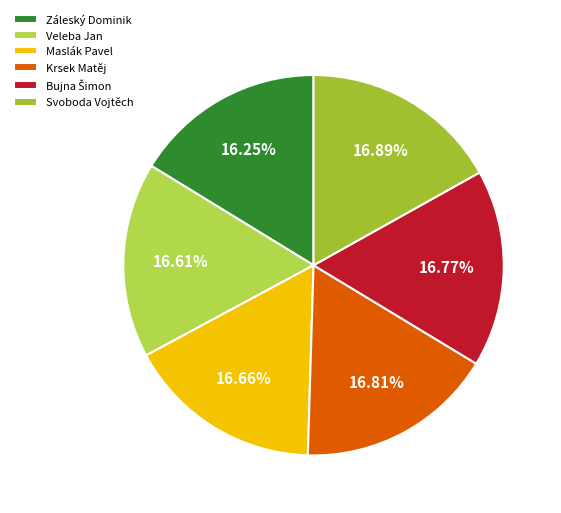

Which category has the smallest portion of the pie?

Záleský Dominik